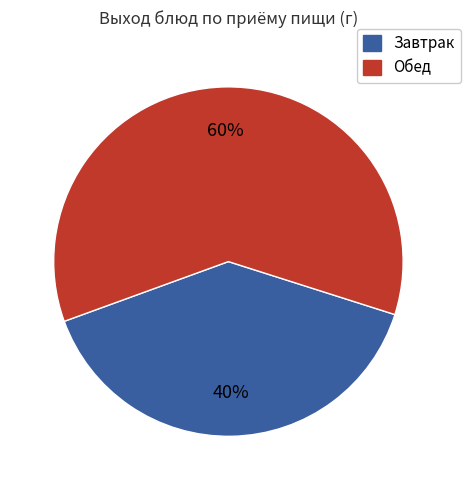

Does any single category account for the majority?

Yes